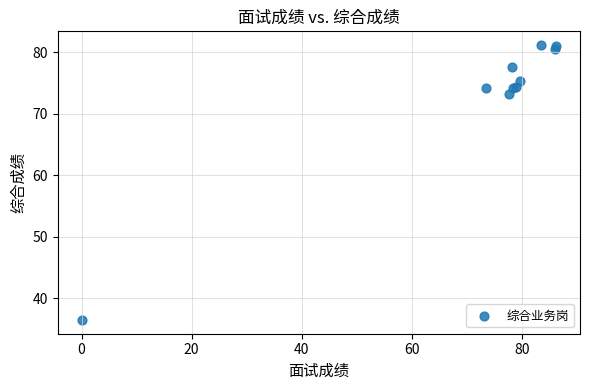

What Y value in the scatter plot is closest to 58?

73.3